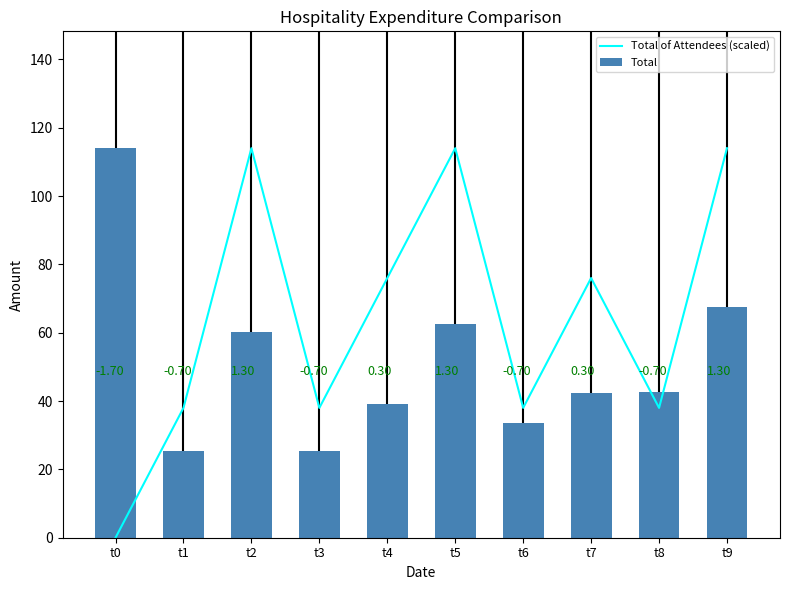

The Total series shows 66.0 at t4. True or false?

False